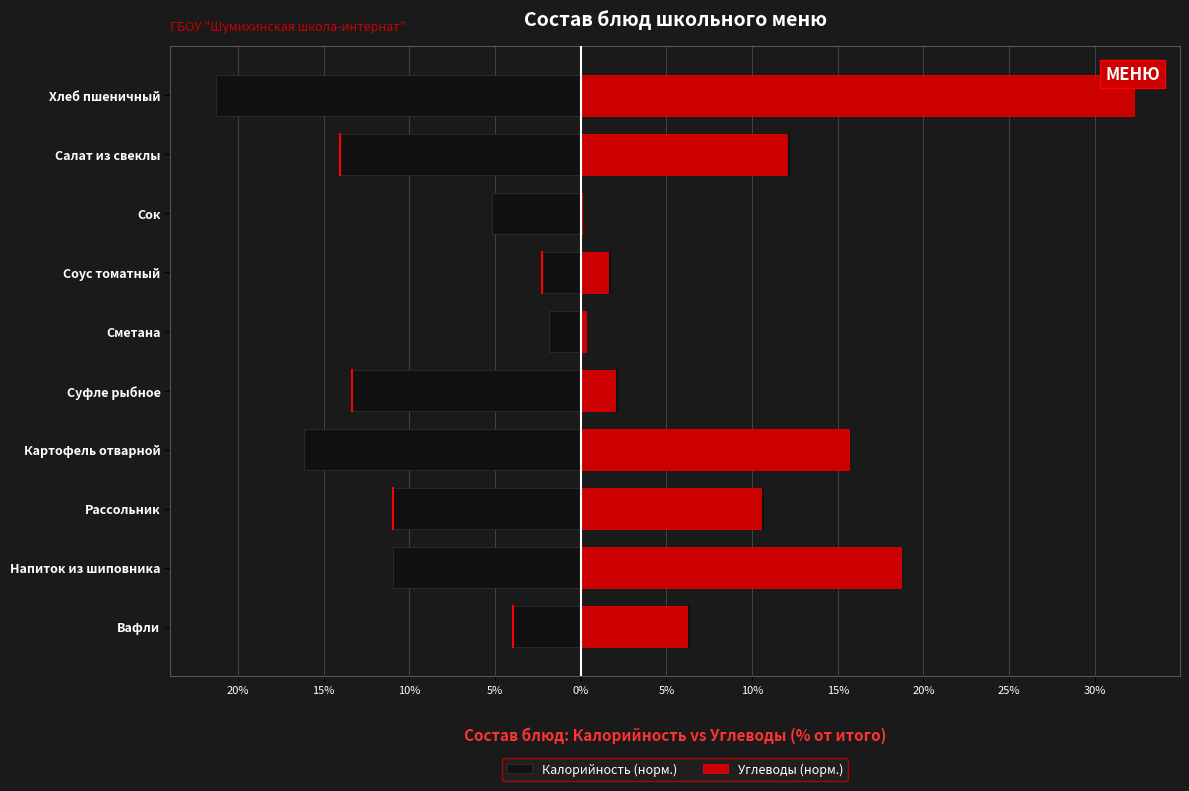

List the series in order of their peak value, lowest first.

Калорийность (норм.), Углеводы (норм.)